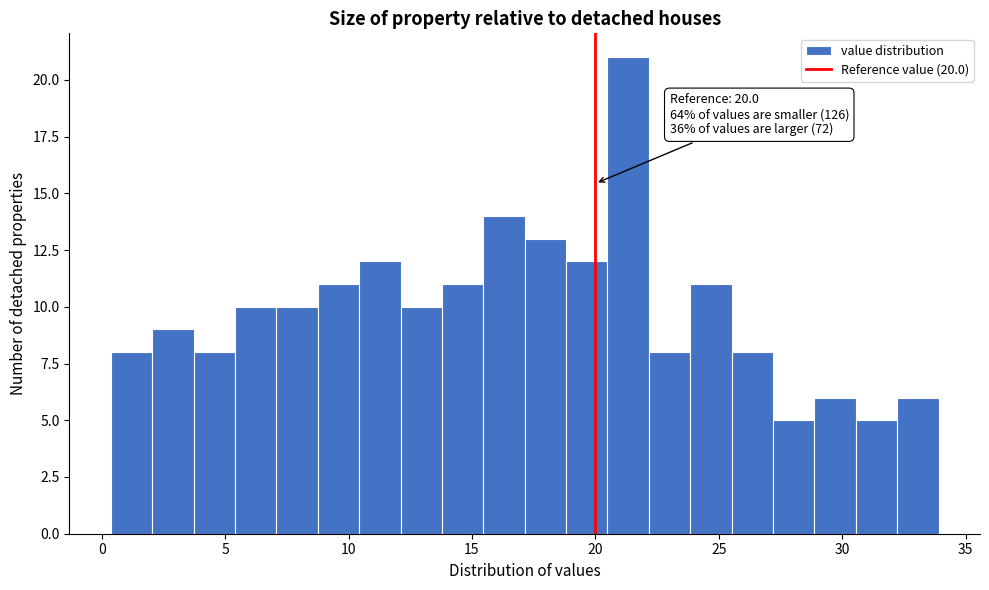

Around what value on the x-axis is the tallest bar? Give the approximate position of its centre, as read against the axis.

21.5